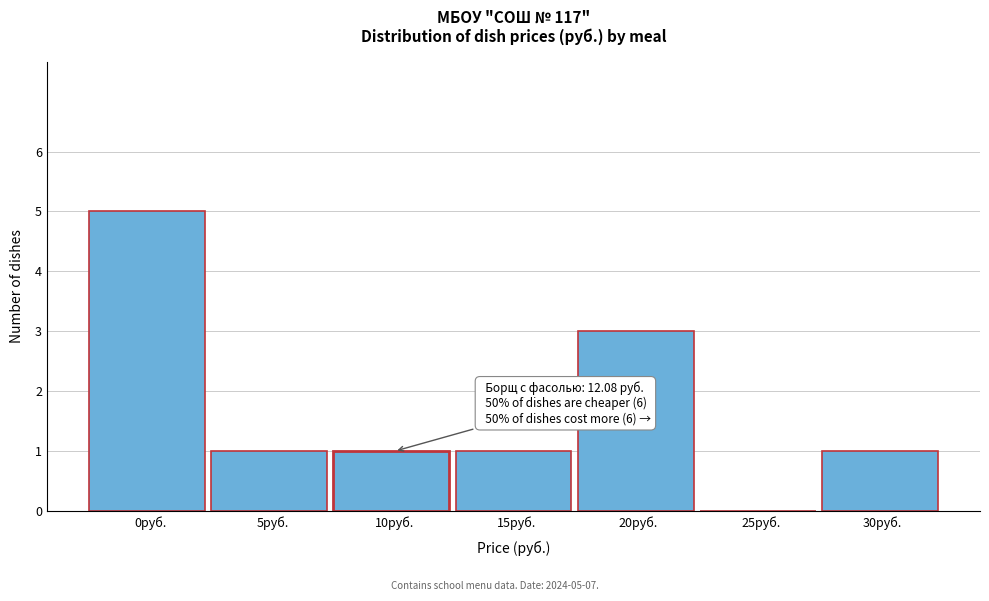

Reading left to right, what are all the values shown in this chart?

0руб.=5	5руб.=1	10руб.=1	15руб.=1	20руб.=3	25руб.=0	30руб.=1